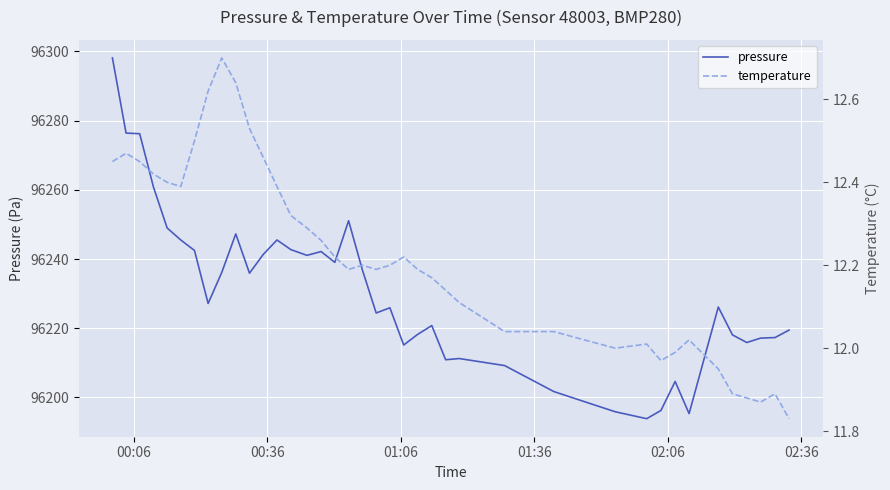

In pressure, how many points are lower than both neighbors (excluding endpoints)?

10